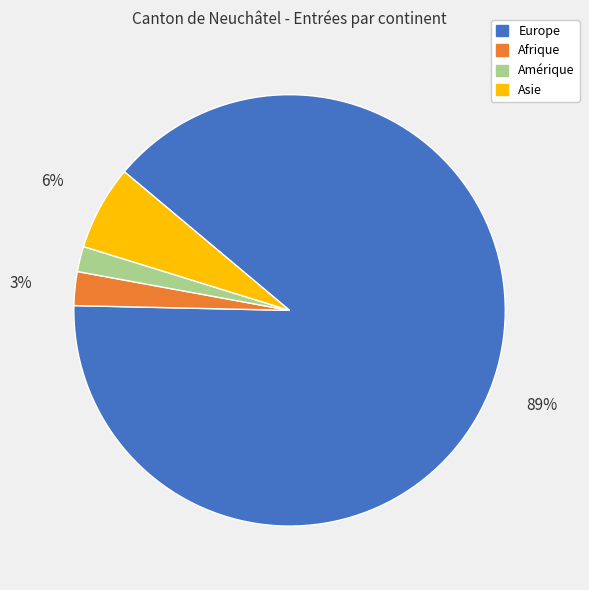

Count the number of slices in the pie.

4